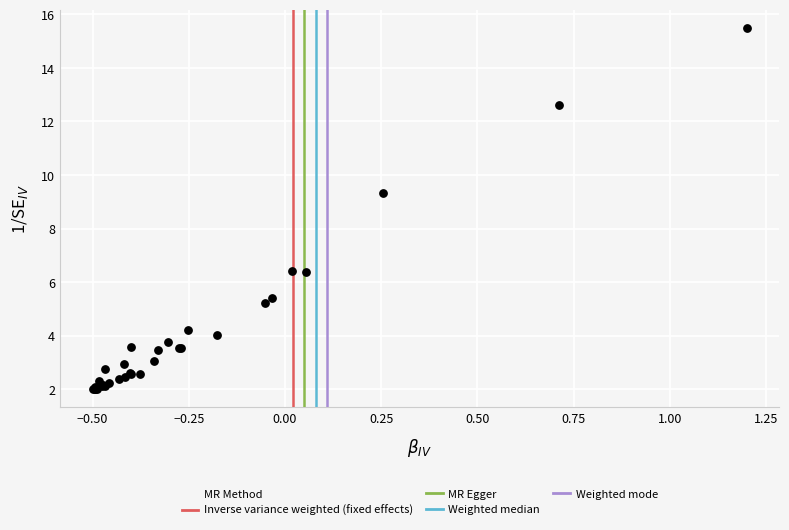

What Y value in the scatter plot is closest to 8?

9.3